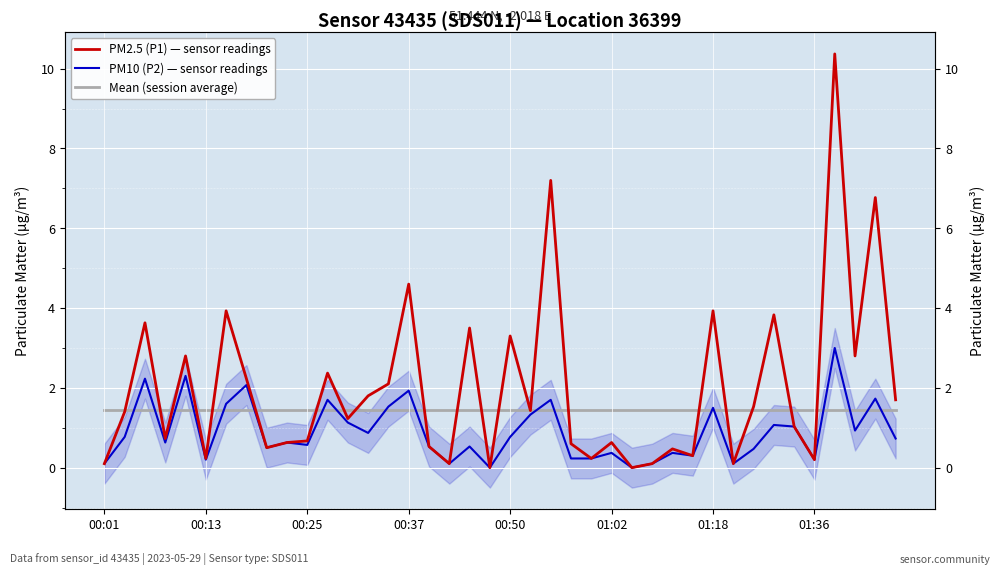

What position from the left is 00:50?

5